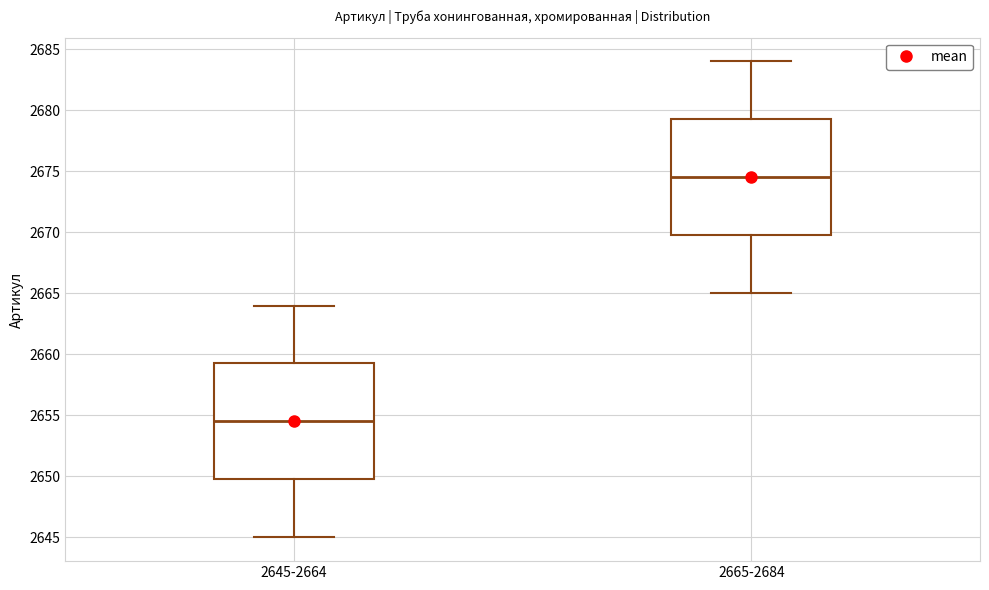

Reading left to right, transcribe this box plot: for each box, give where its median line is, the range the box spans, and where its two whiskers end, as read against the y-axis. The values are not printed on the chart, so give them approximately, as read against the axis.

2645-2664: median 2654.5, box 2650.0 to 2659.5, whiskers 2645.0 to 2664.0
2665-2684: median 2674.5, box 2670.0 to 2679.5, whiskers 2665.0 to 2684.0